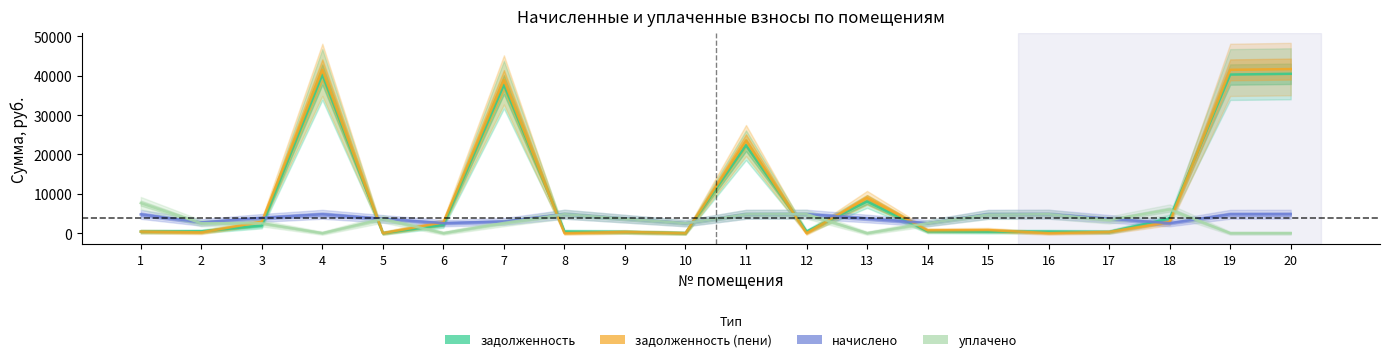

The value of задолженность at 6 is 3339.7. True or false?

False